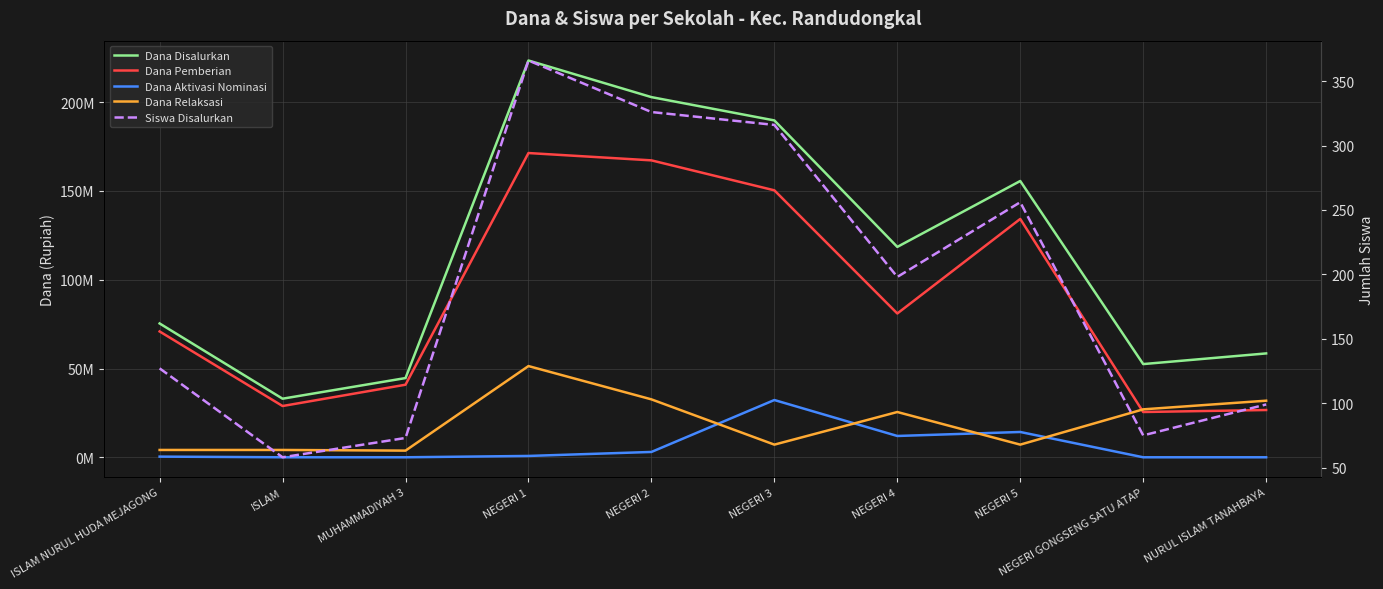

True or false: Siswa Disalurkan and Dana Disalurkan cross at least once.

False